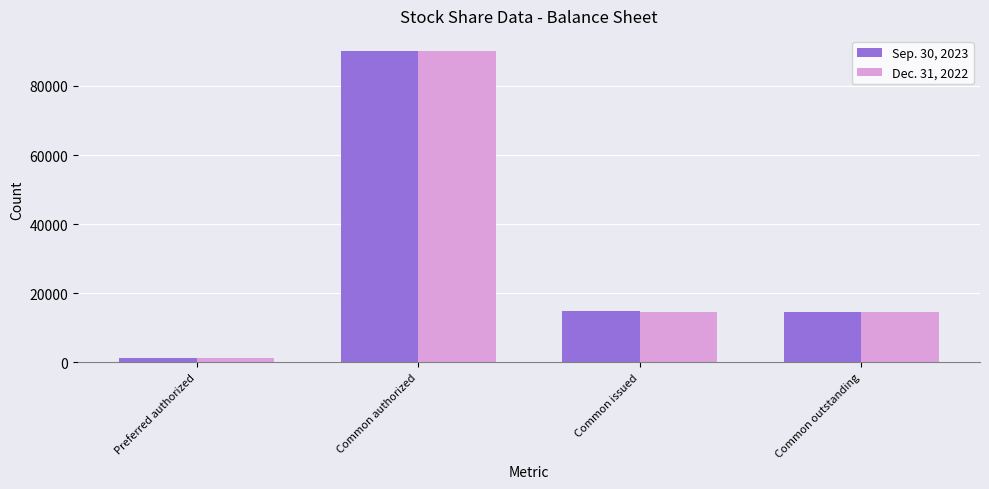

Rank the series by their average value, from highest to lowest.

Sep. 30, 2023, Dec. 31, 2022